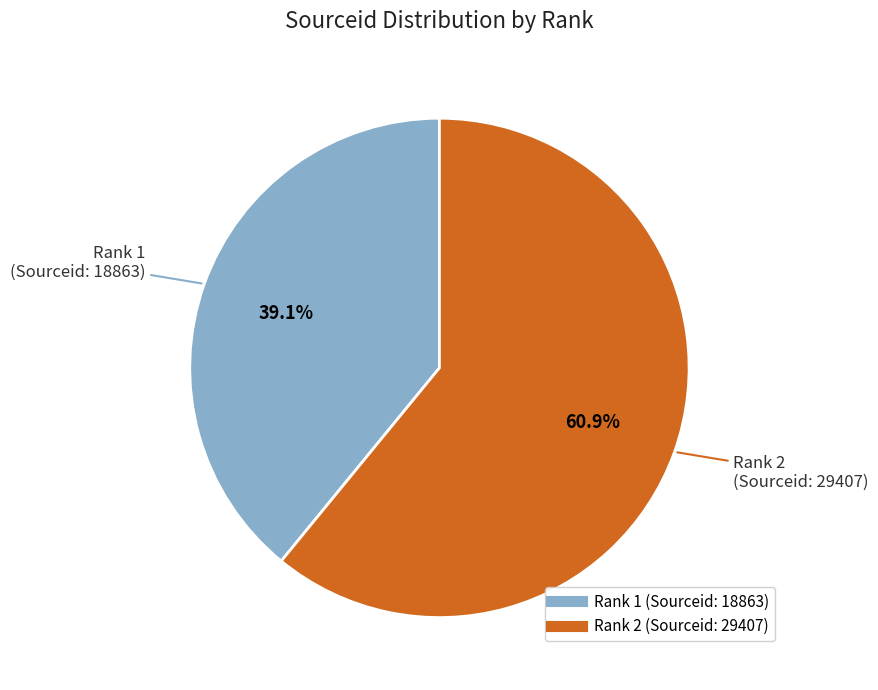

Is there a majority slice in this chart?

Yes